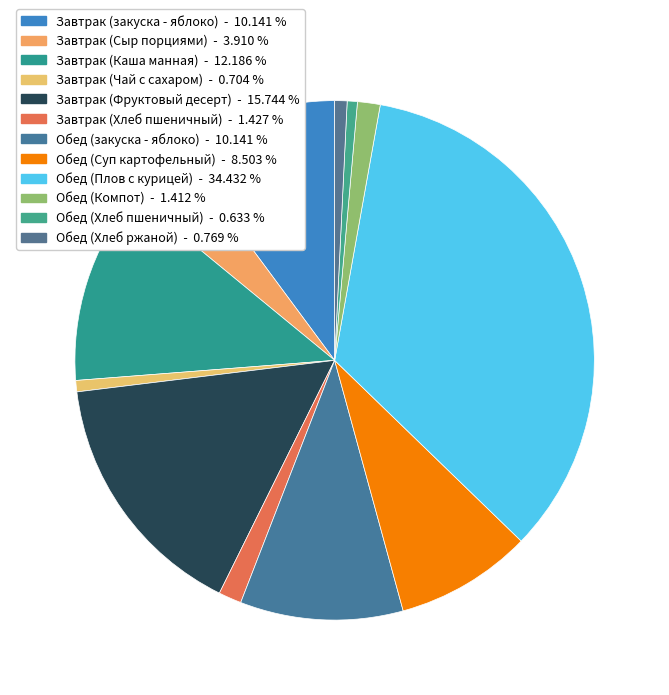

How many slices are in this pie chart?

12